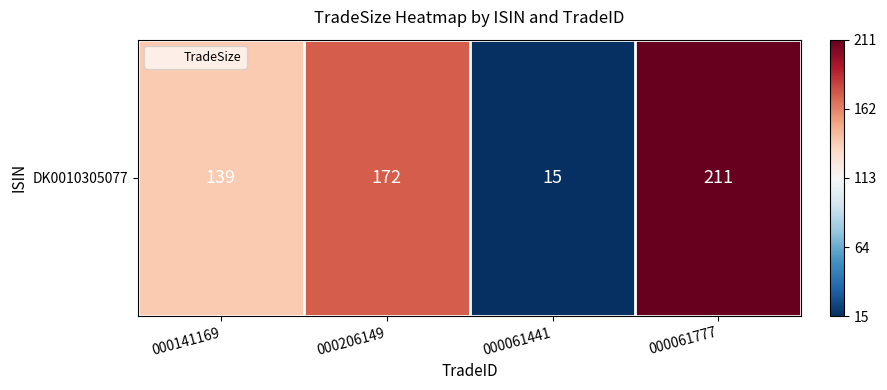

What is the difference between the values at 000206149 and 000061777?

39